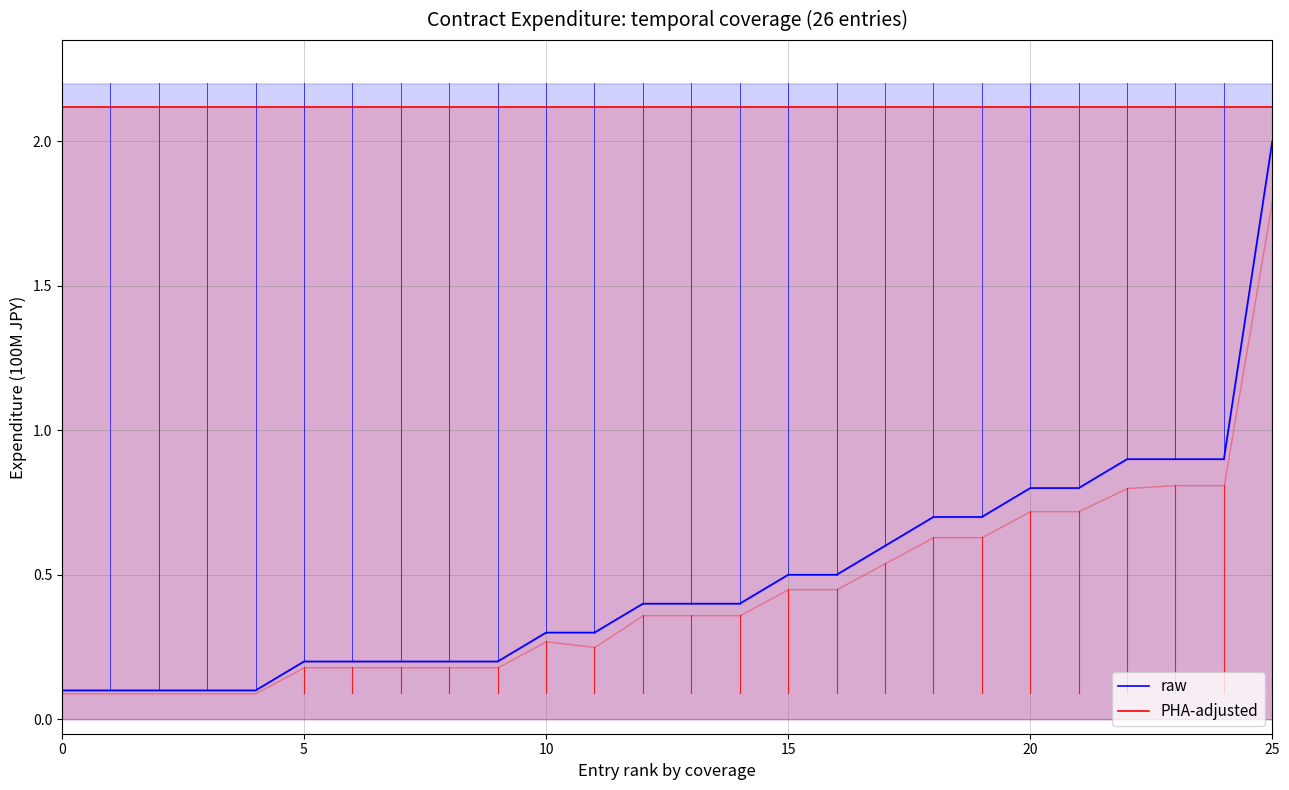

Count the number of categories in the chart.

26